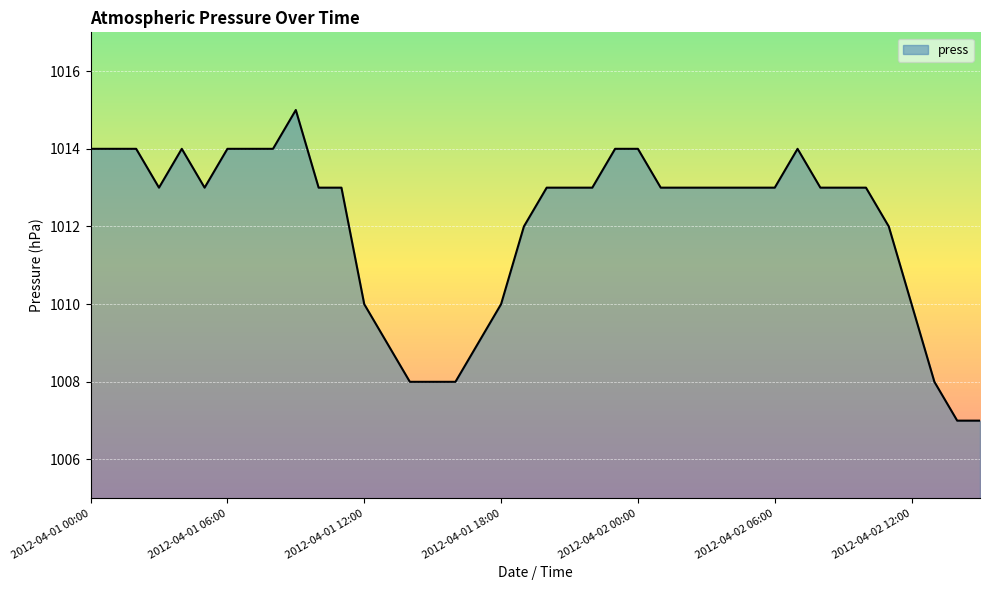

What is the difference between the second highest and minimum values?

7